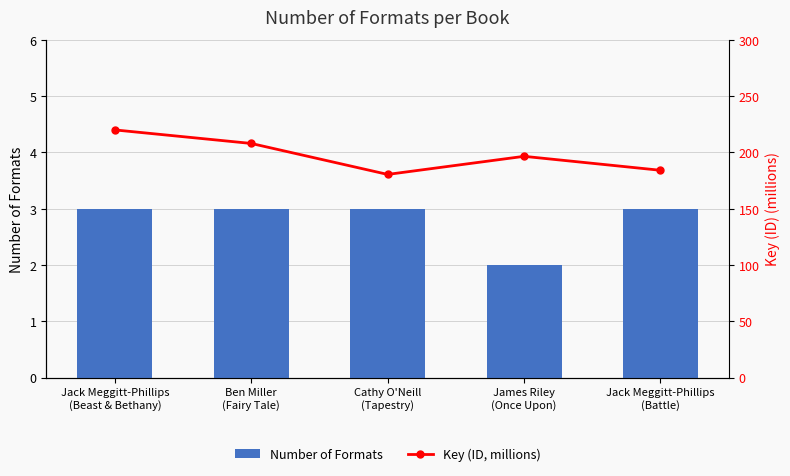

The value of Key (ID, millions) at James Riley
(Once Upon) is 63.7. True or false?

False